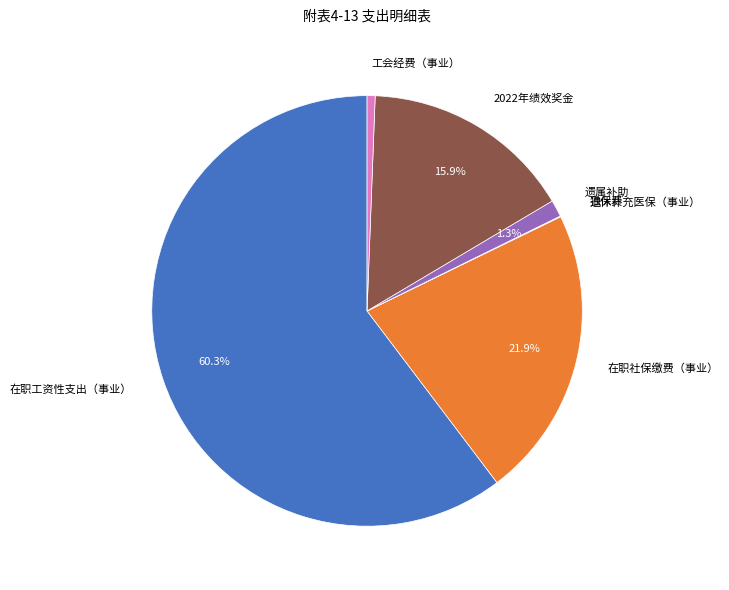

Is the sum of 在职社保缴费（事业） and 遗属补助 greater than half?

No